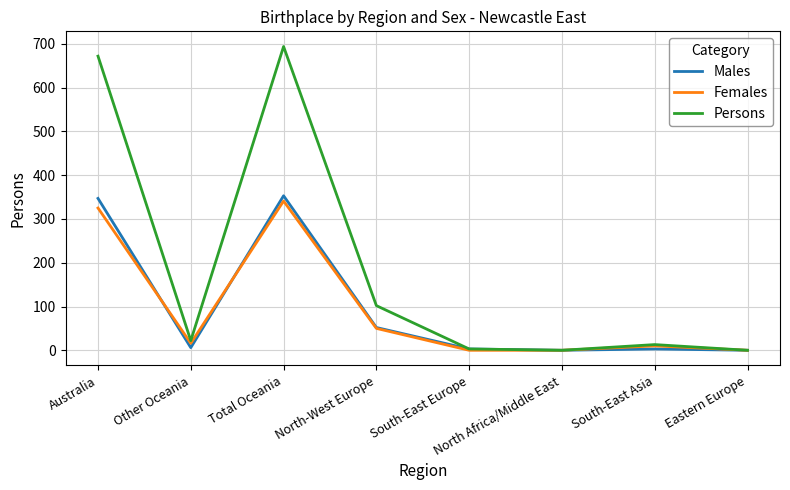

Does the chart display data point markers on the line(s)?

No